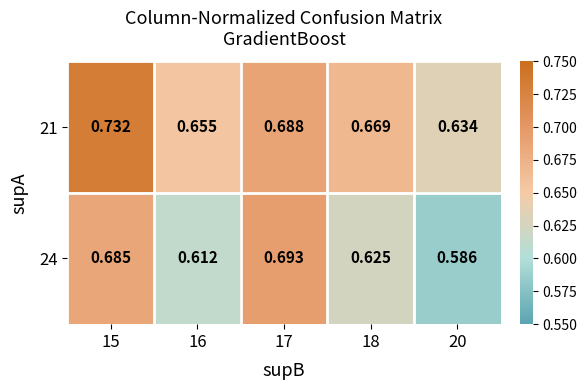

Which series has the widest spread of values?

24